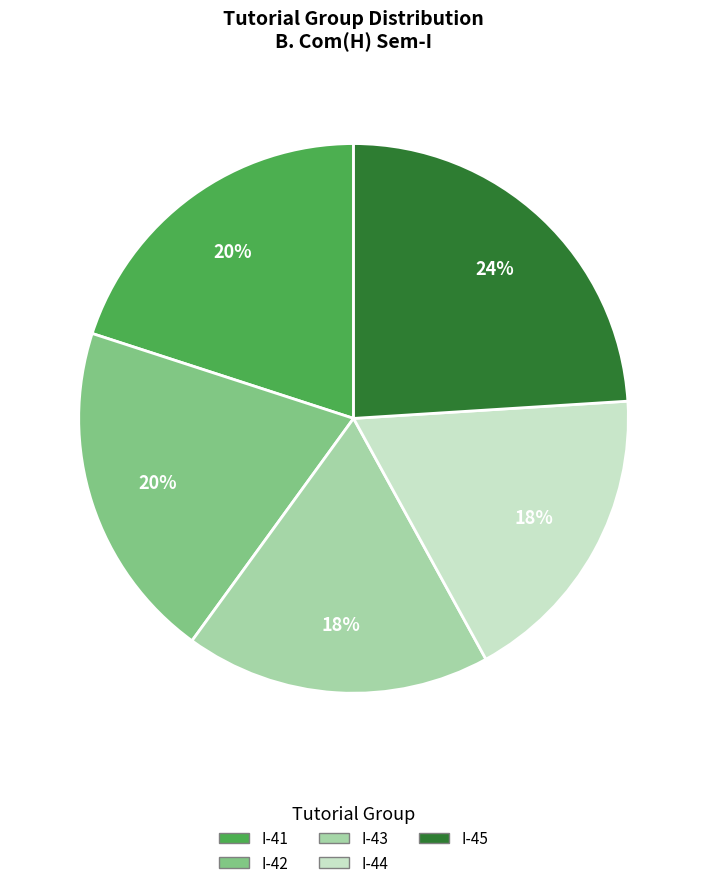

How many segments does this pie chart have?

5